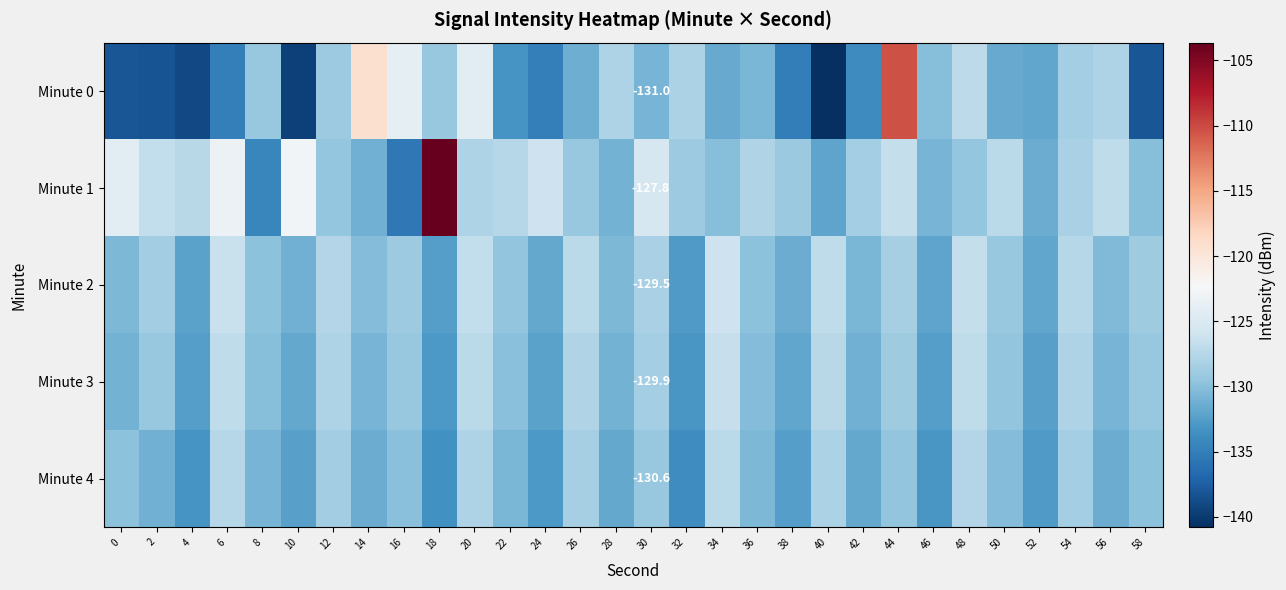

Between 52 and 34, which is larger?

34